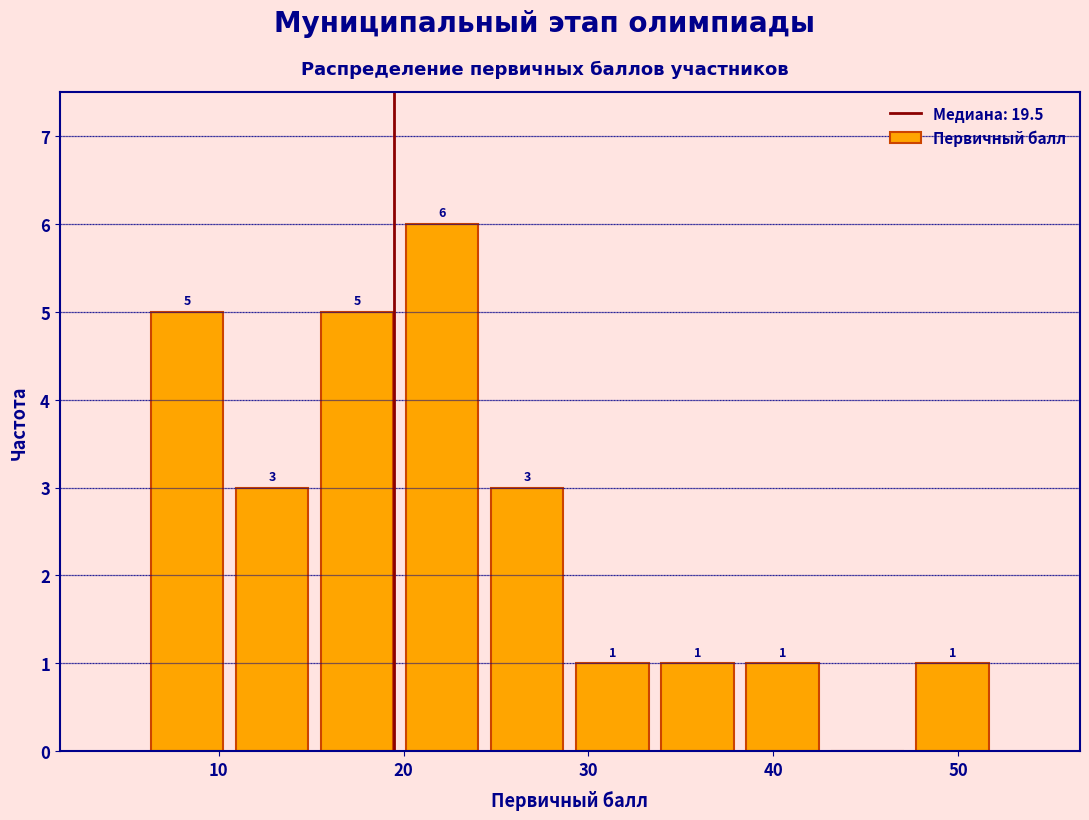

Over which range of the x-axis is the bar tallest?

19.8 to 24.4